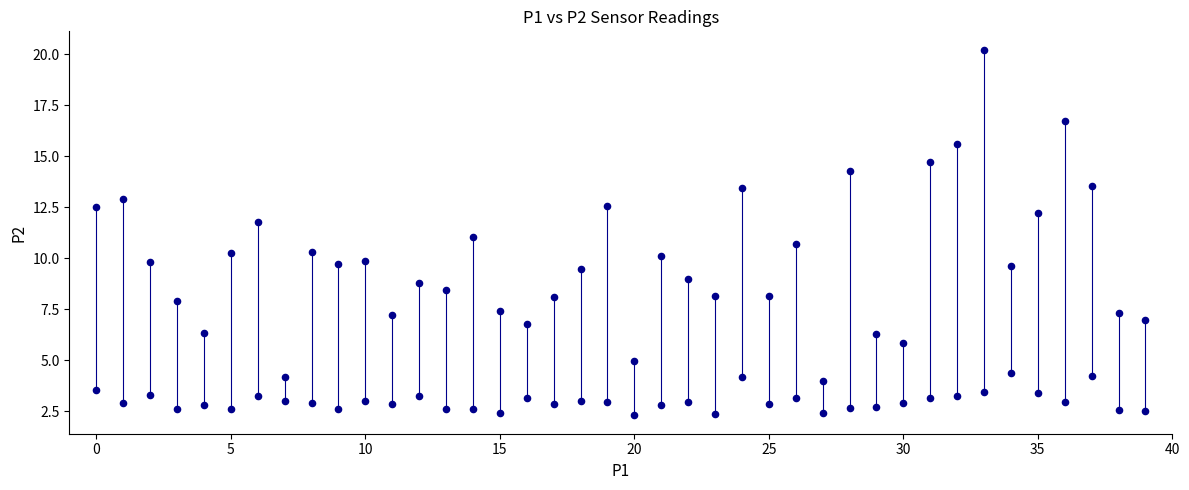

How many points are shown in the scatter plot?

80